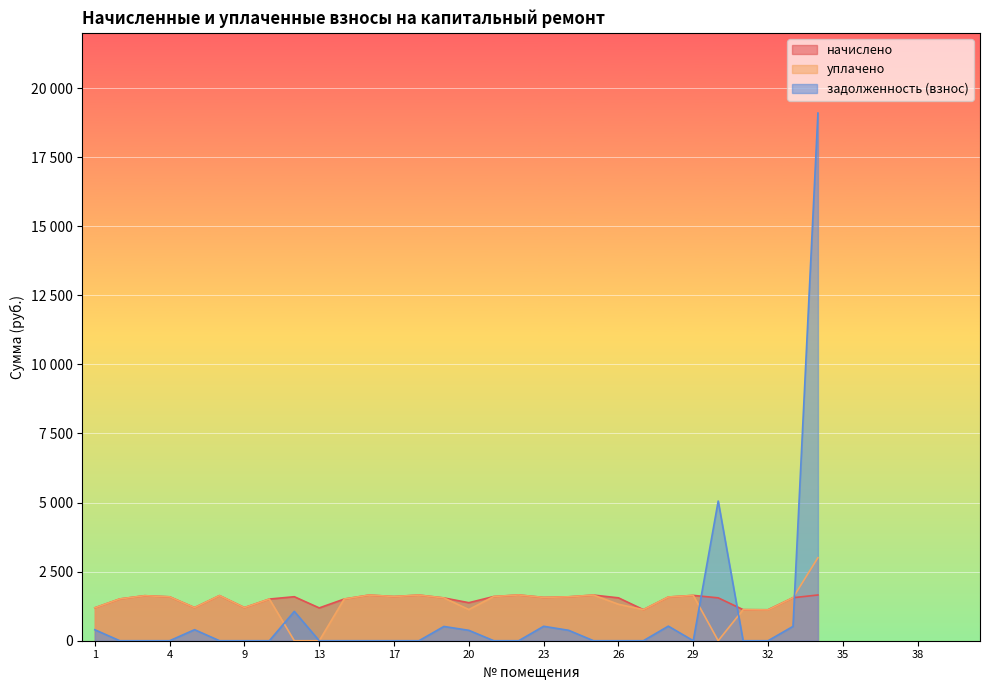

What is the difference between the уплачено values at 27 and 13?

1124.5